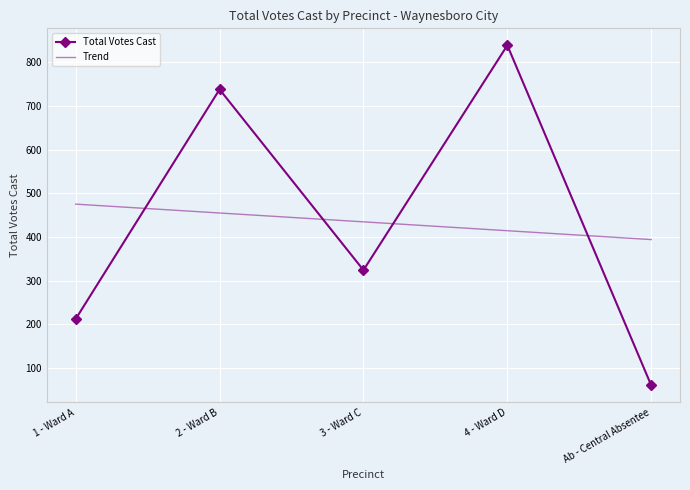

At which category does Total Votes Cast reach its first local peak?

2 - Ward B